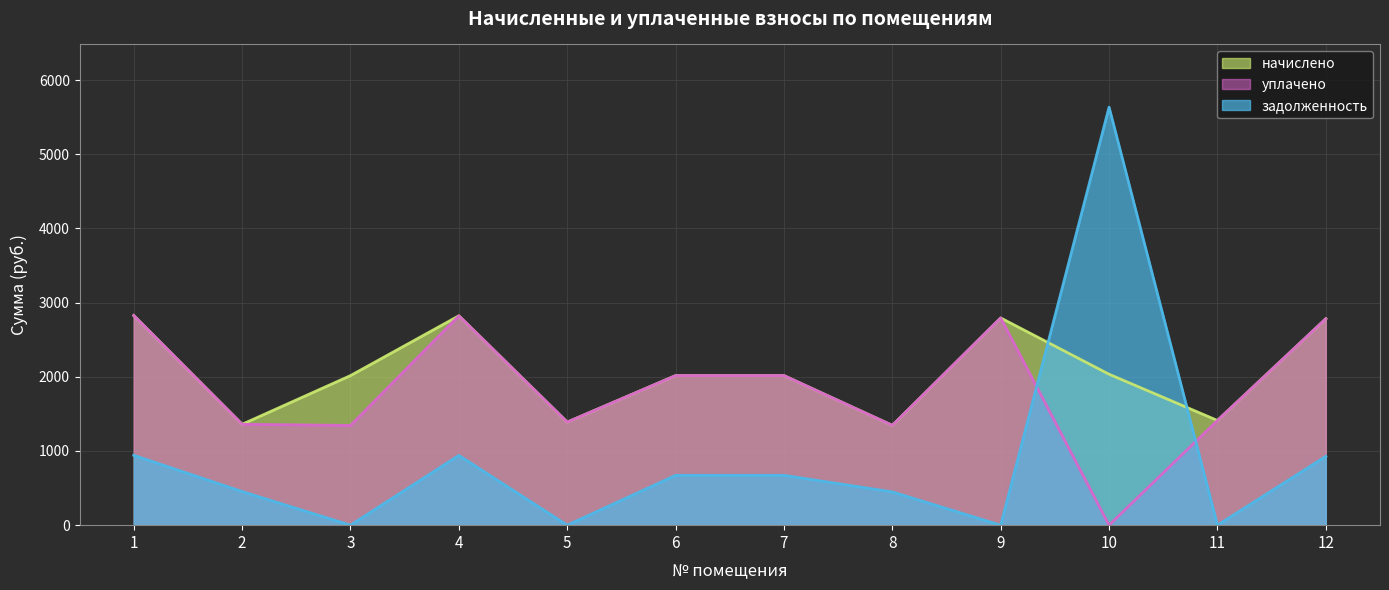

What is the spread (max minus min) of values at 7?

1344.2